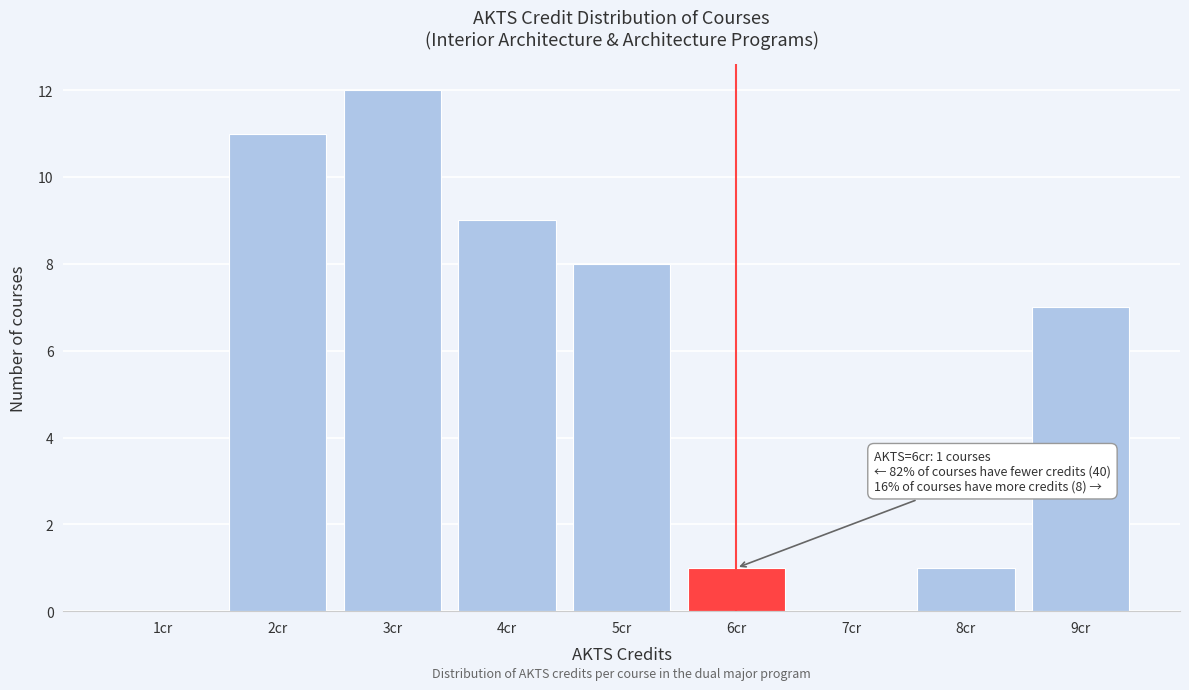

Which range on the x-axis has the tallest bar?

2.5 to 3.5